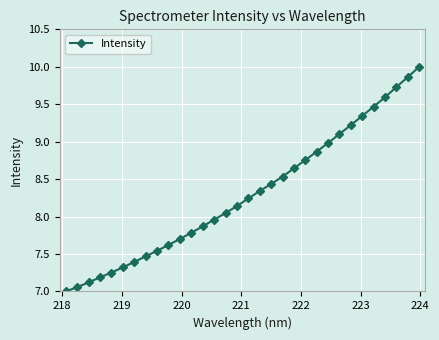

Does the chart have visible grid lines?

Yes